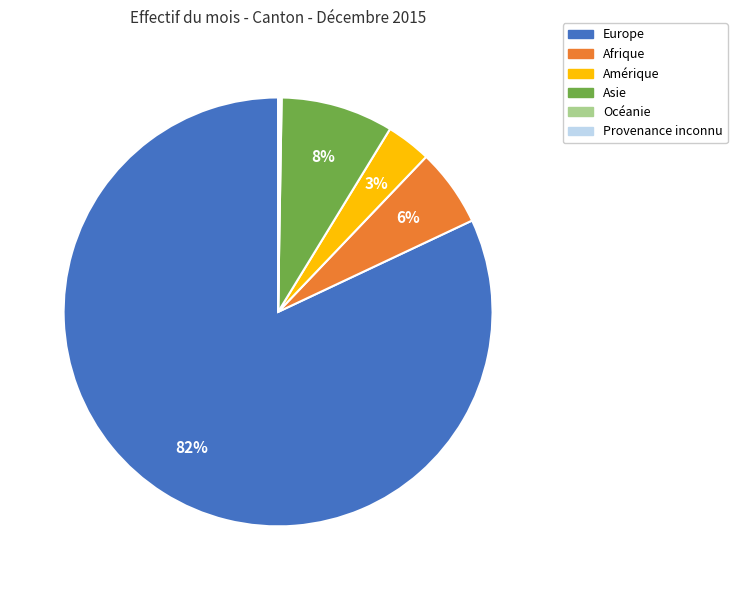

What is the largest slice in the pie chart?

Europe